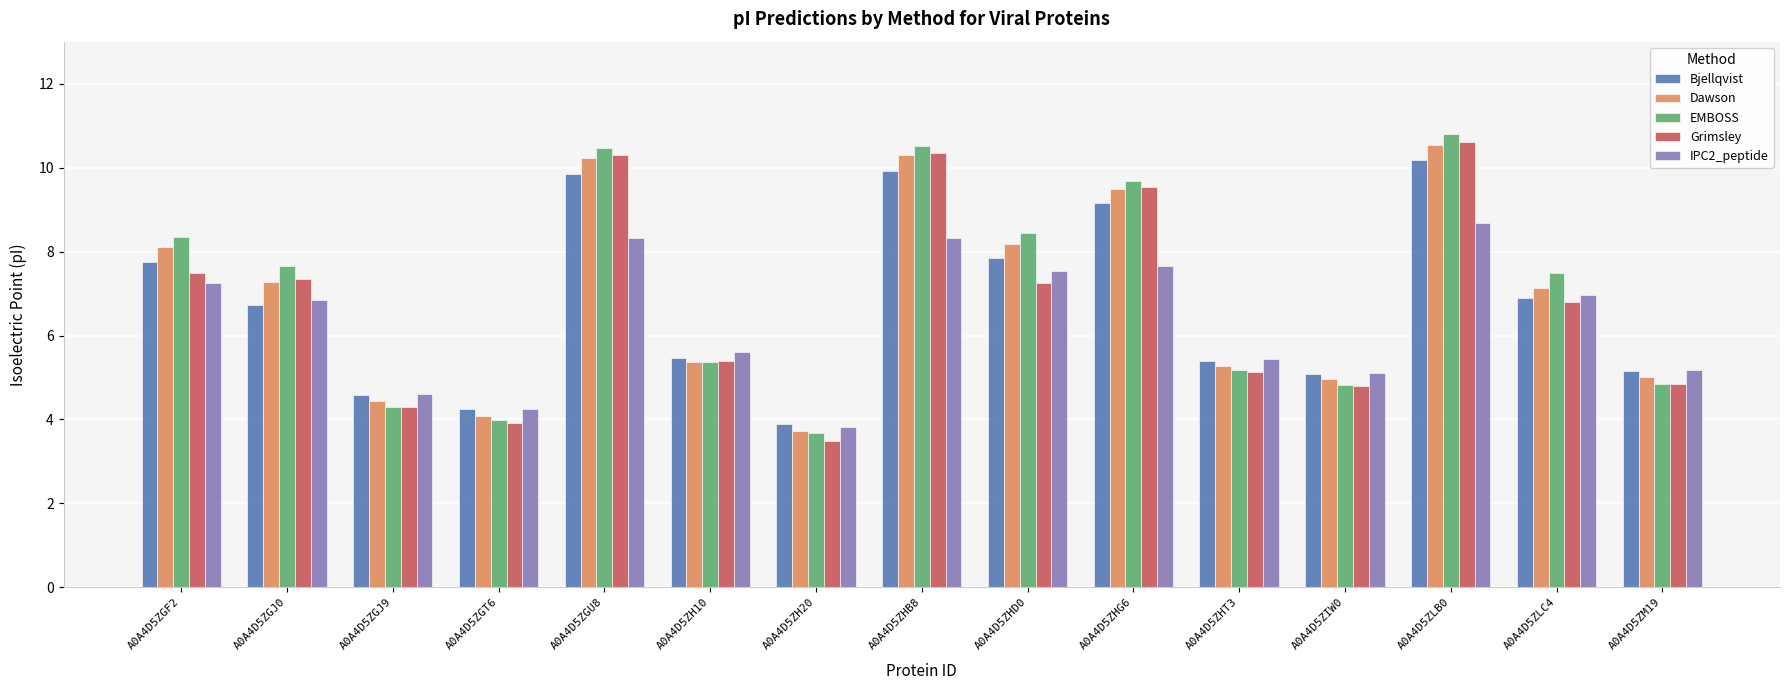

What is the sum of all Grimsley values?

101.5